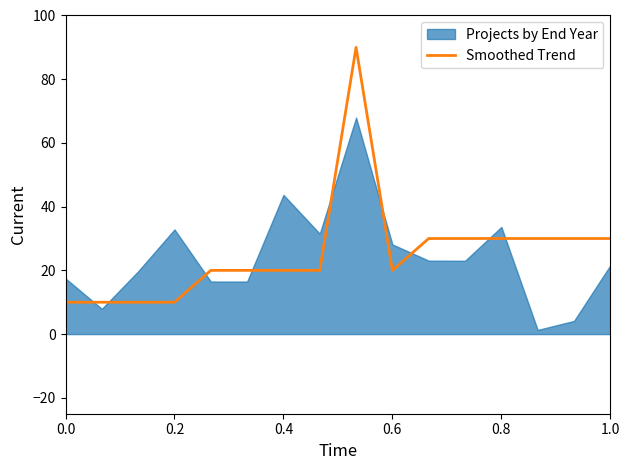

What is the maximum value for Smoothed Trend?

90